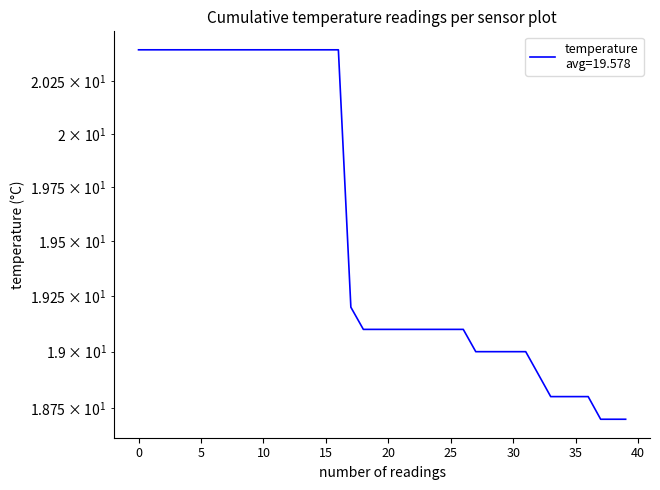

Is it true that the value at 04:09 is 31.4?

False